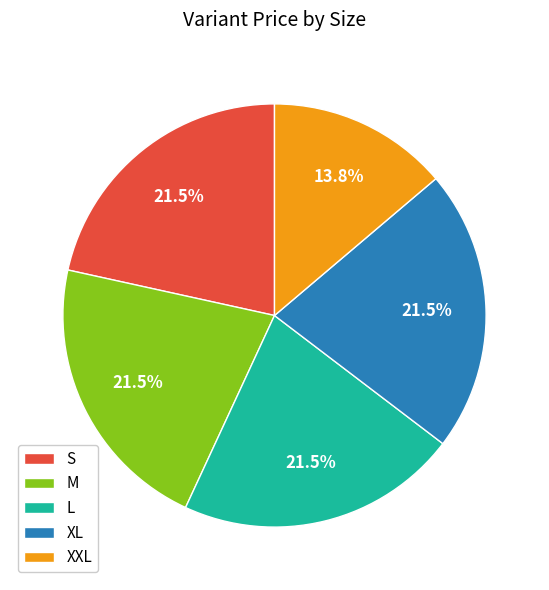

Which slice is the smallest?

XXL